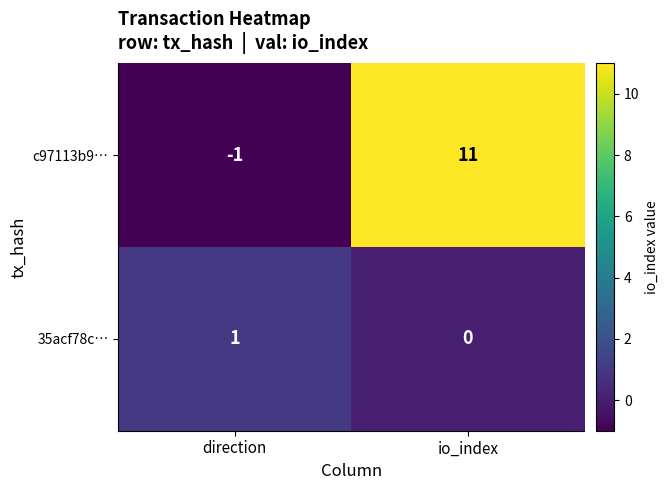

Reading left to right, transcribe all the data shown in this chart.

c97113b9…: -1	11
35acf78c…: 1	0